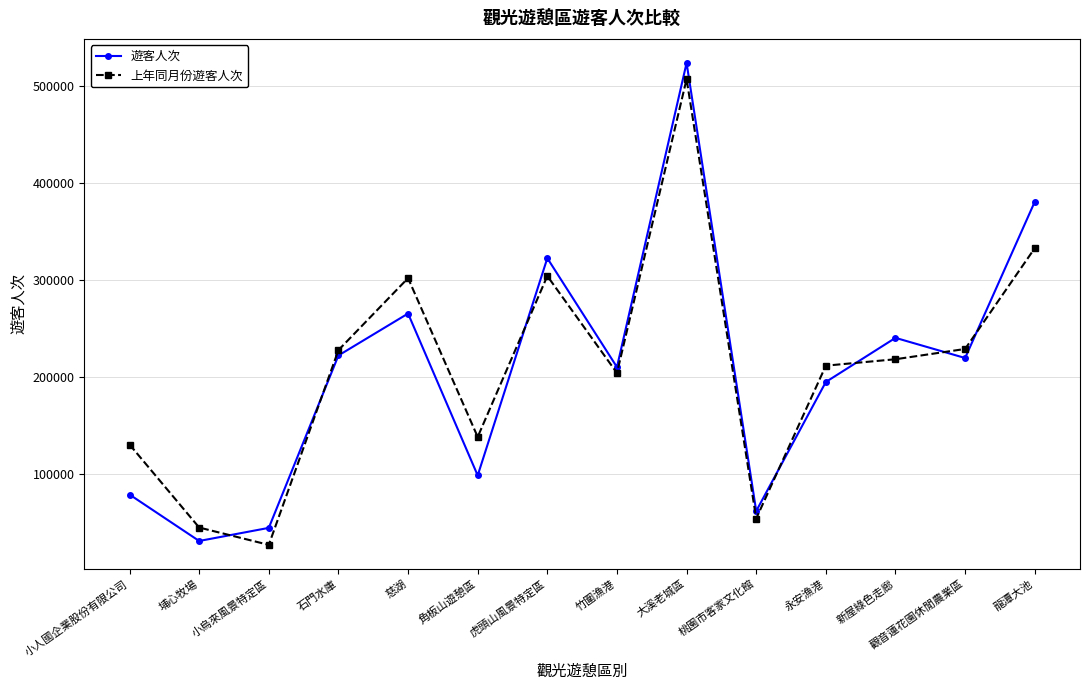

At which label is 遊客人次 closest to 277589?

慈湖